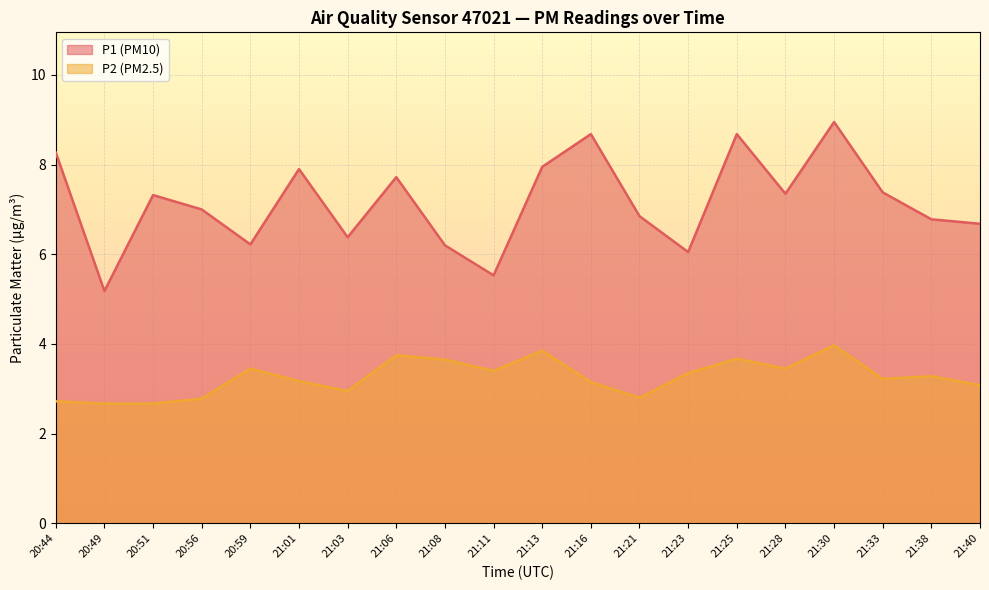

The P2 series shows 3.4 at 21:11. True or false?

True